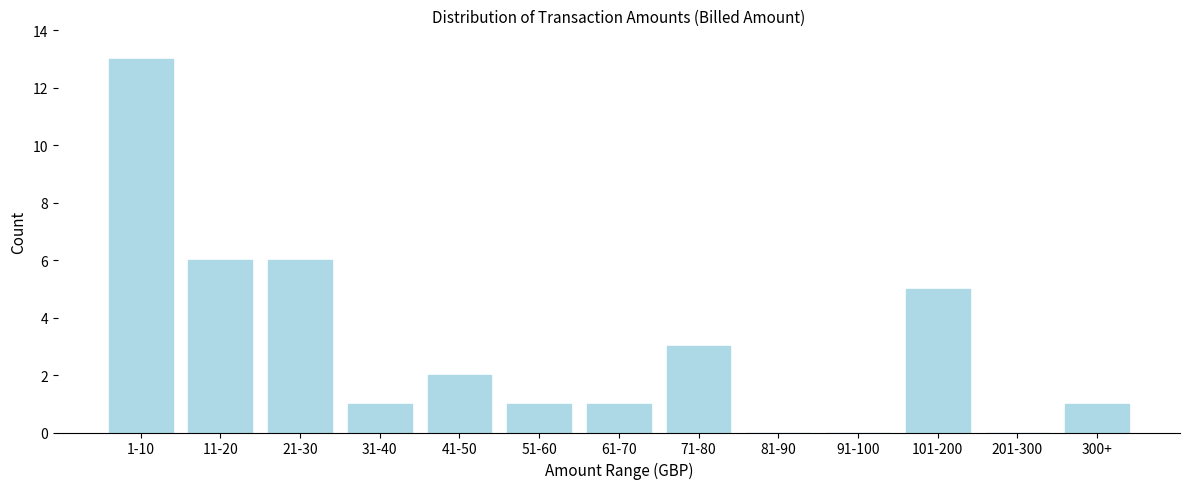

Reading left to right, list all the values displayed in this chart.

1-10=13	11-20=6	21-30=6	31-40=1	41-50=2	51-60=1	61-70=1	71-80=3	81-90=0	91-100=0	101-200=5	201-300=0	300+=1